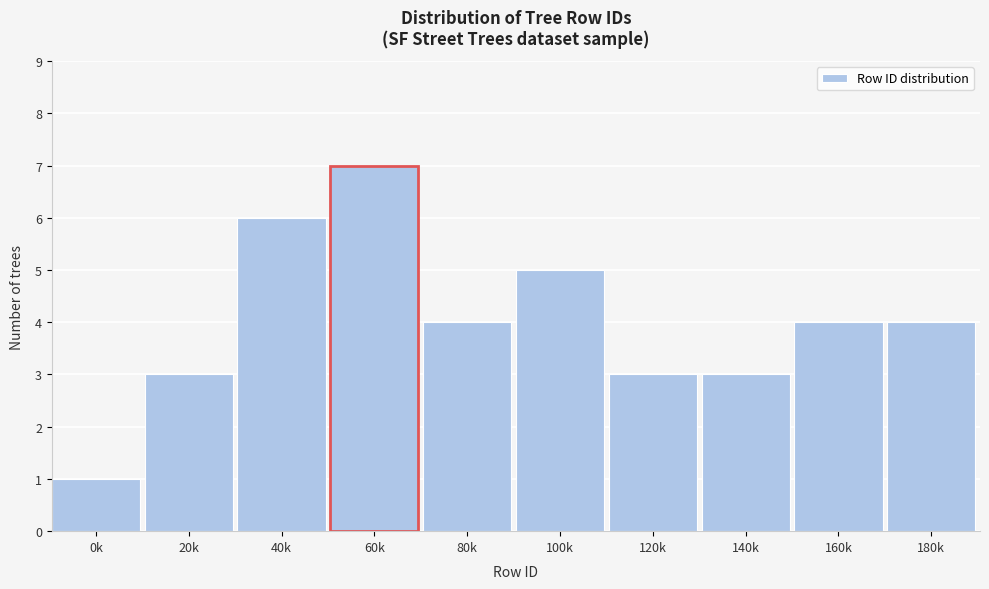

Reading left to right, list all the values displayed in this chart.

0k=1	20k=3	40k=6	60k=7	80k=4	100k=5	120k=3	140k=3	160k=4	180k=4